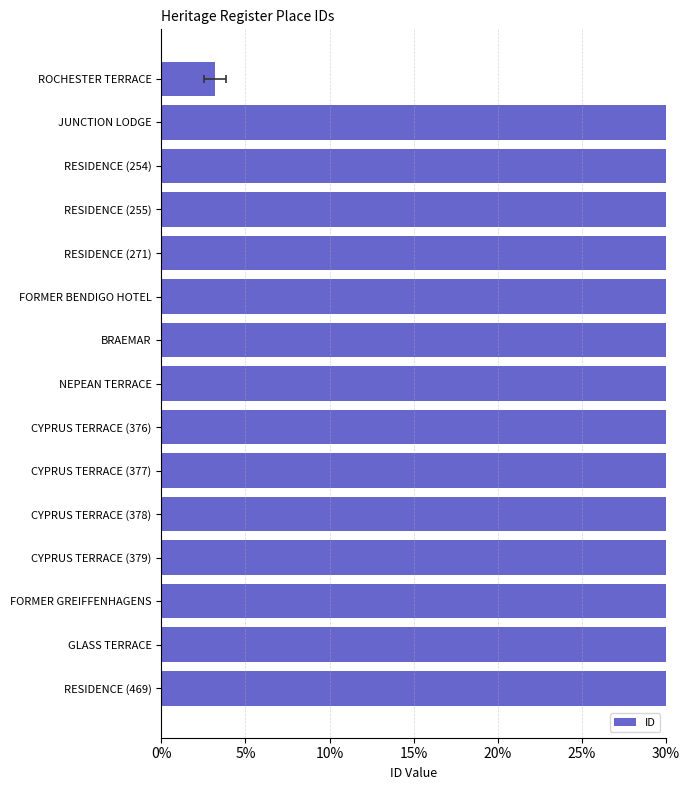

Which has a higher value, RESIDENCE (254) or BRAEMAR?

BRAEMAR